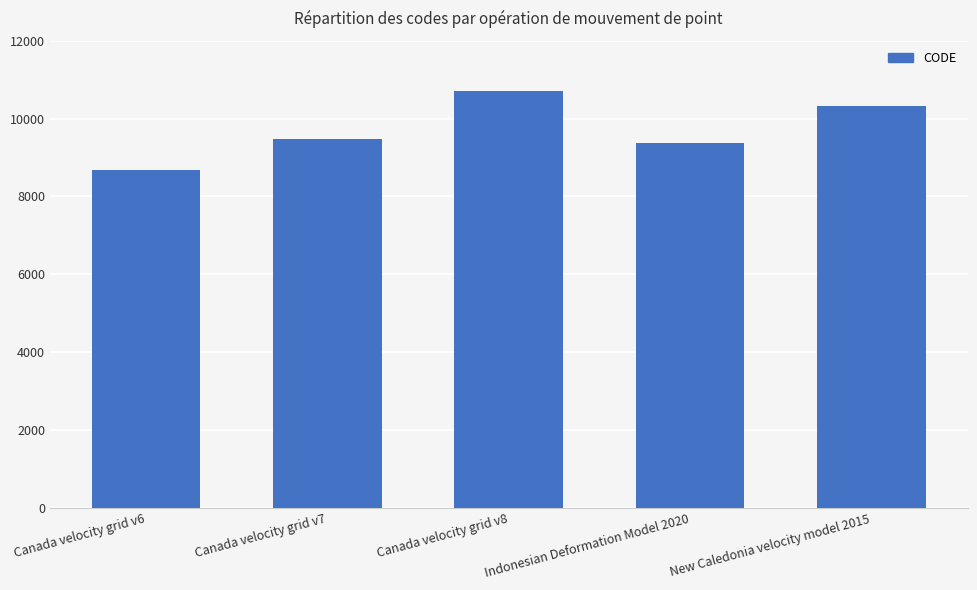

Are the bars horizontal?

No